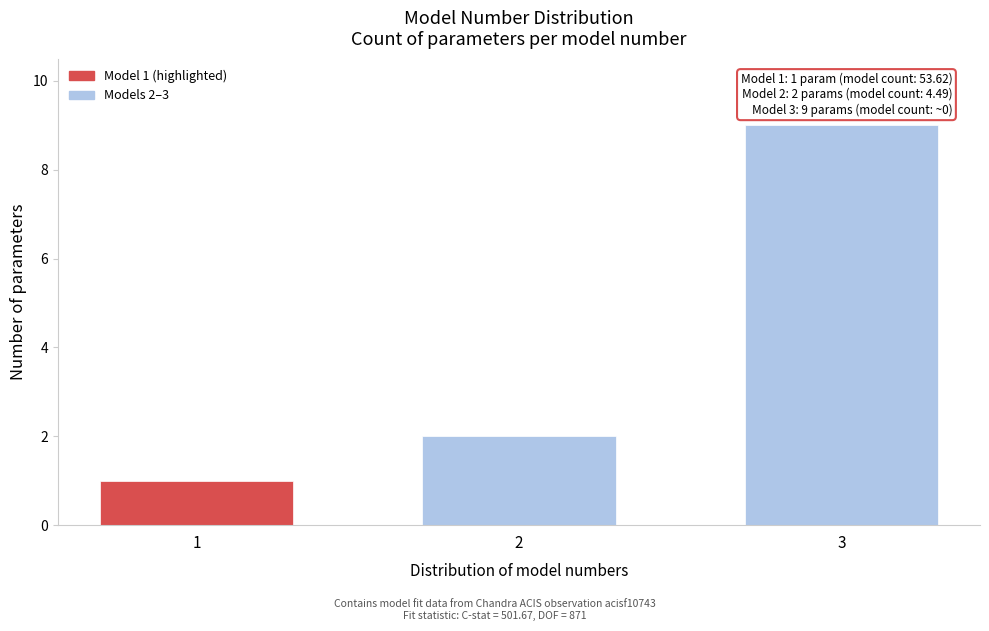

Reading right to left, list all the values displayed in this chart.

9	2	1